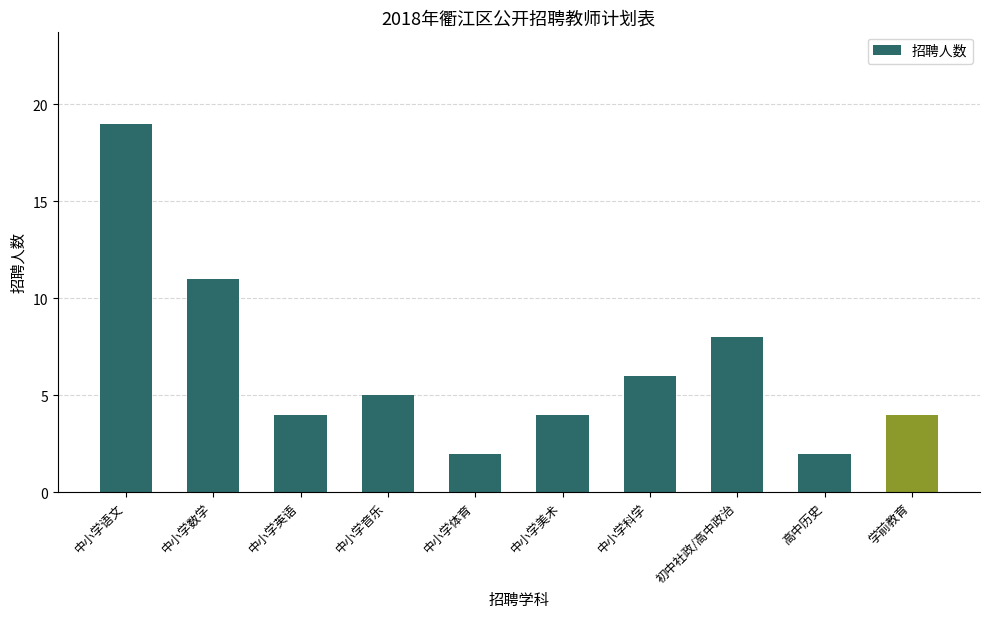

What position from the left is 初中社政/高中政治?

8